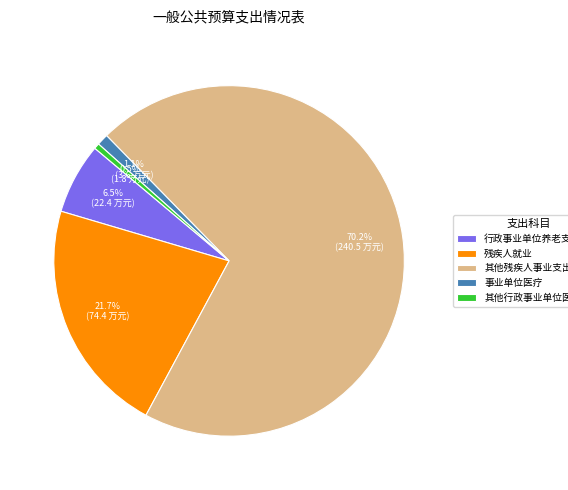

Which slice is the smallest?

其他行政事业单位医疗支出